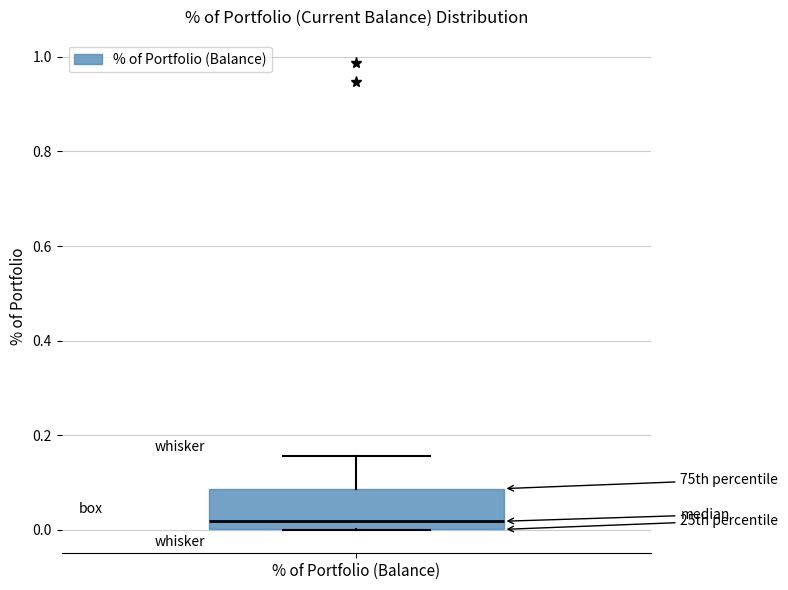

Transcribe this box plot: give where the median line is, the range the box spans, and where the two whiskers end, as read against the y-axis. The values are not printed on the chart, so give them approximately, as read against the axis.

median 0.02, box 0.00 to 0.08, whiskers 0.00 to 0.16